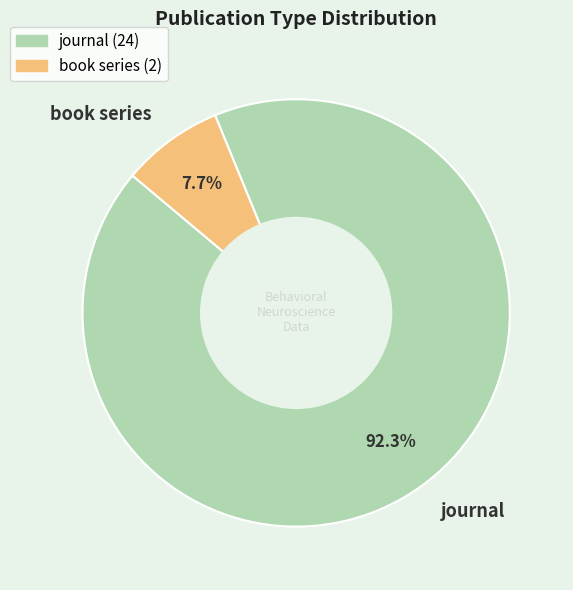

Is there a majority slice in this chart?

Yes